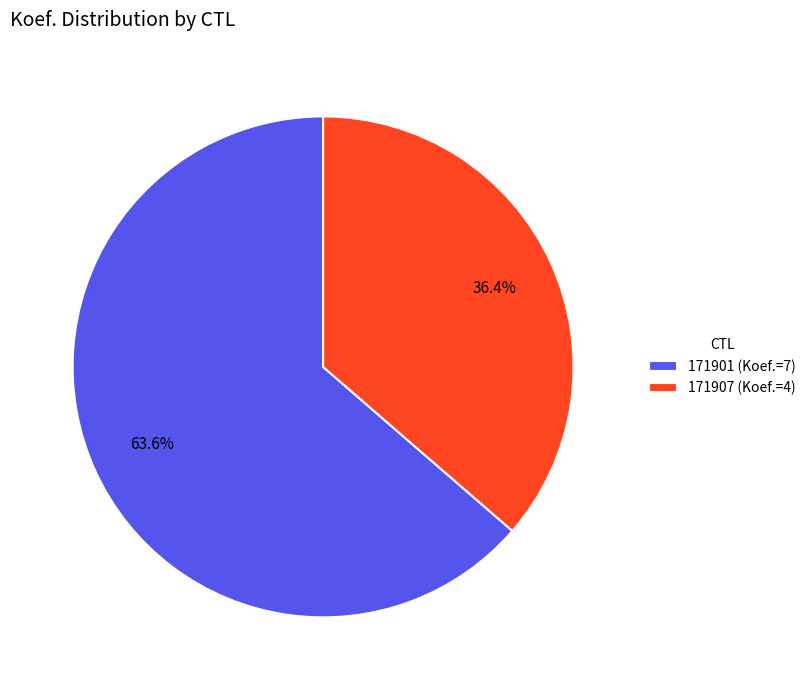

To the nearest percent, what percentage of the pie is 171907?

36%